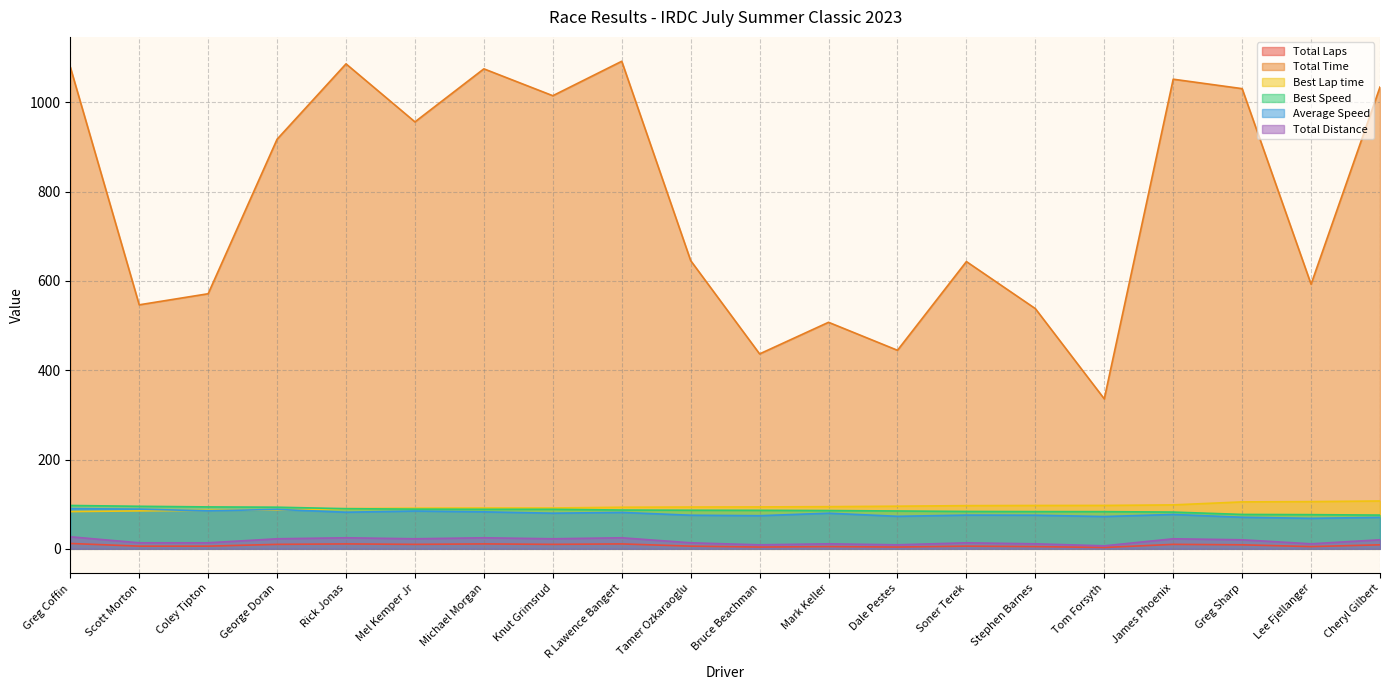

What is the sum of all Total Distance values?

344.2